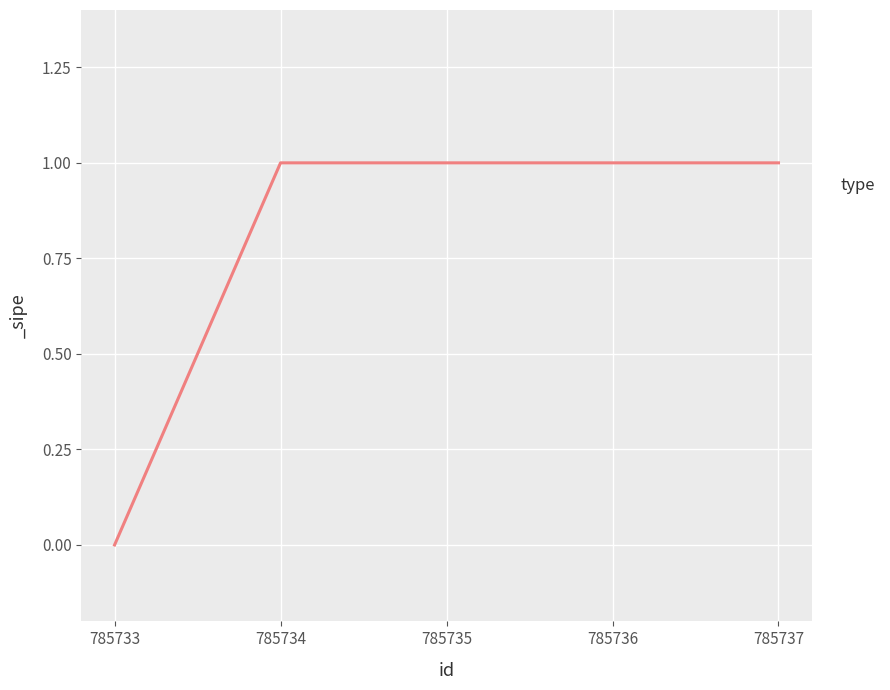

What is the sum of the values at 785735 and 785733?

1